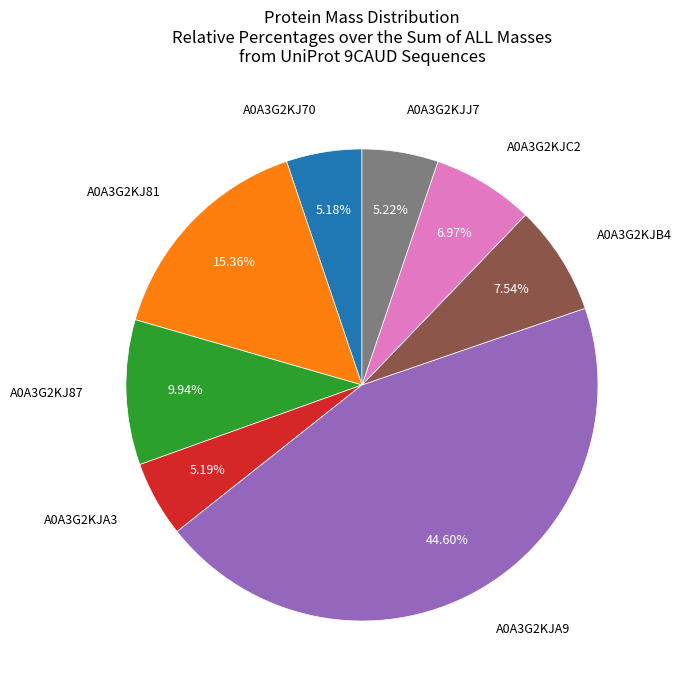

To the nearest percent, what is the difference between the largest and smallest slice percentages?

39%